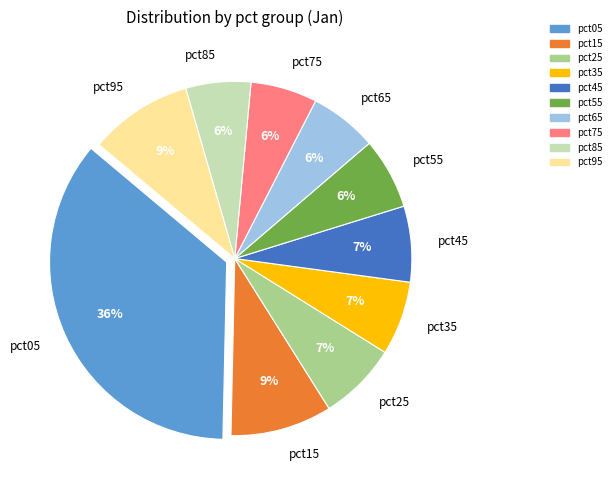

Count the number of slices in the pie.

10